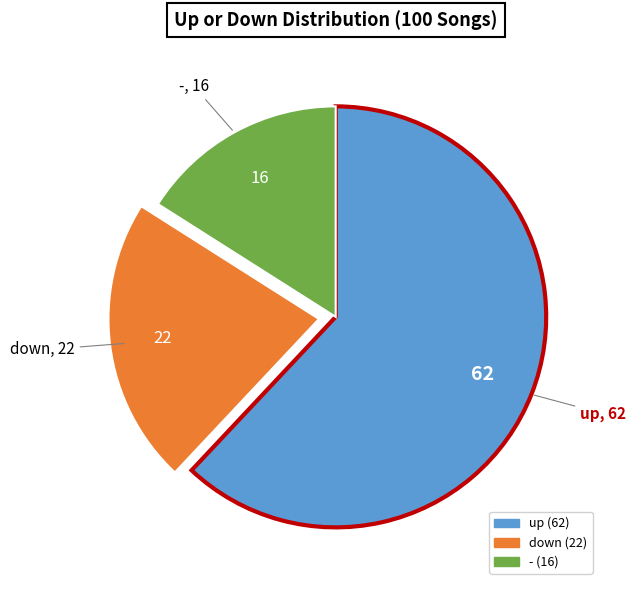

What is the largest slice in the pie chart?

up